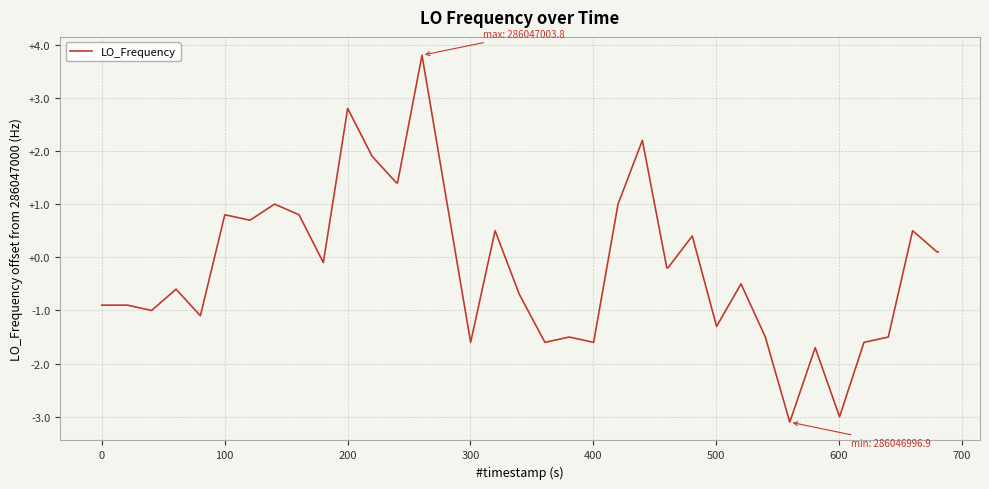

What is the average value?

-0.1